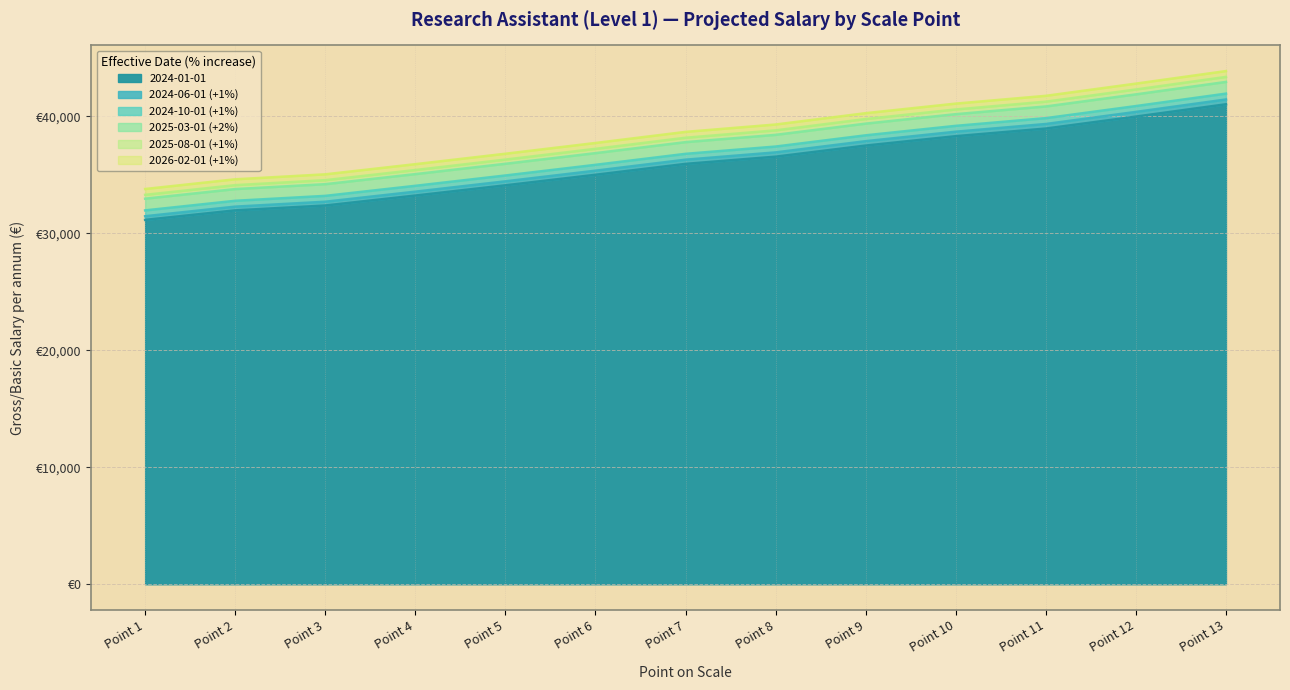

Does the chart display data point markers on the line(s)?

No